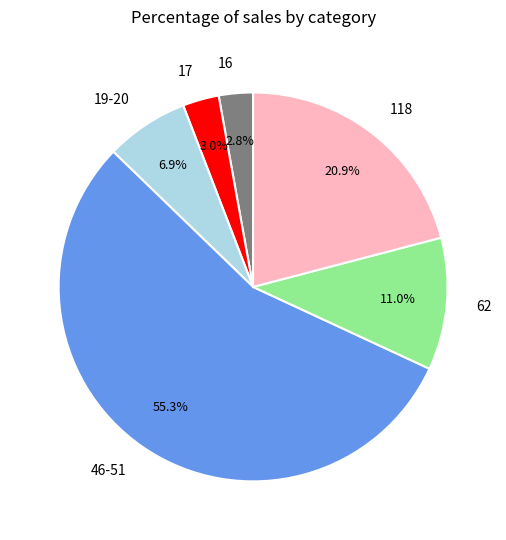

Is there any slice that represents more than half of the pie?

Yes